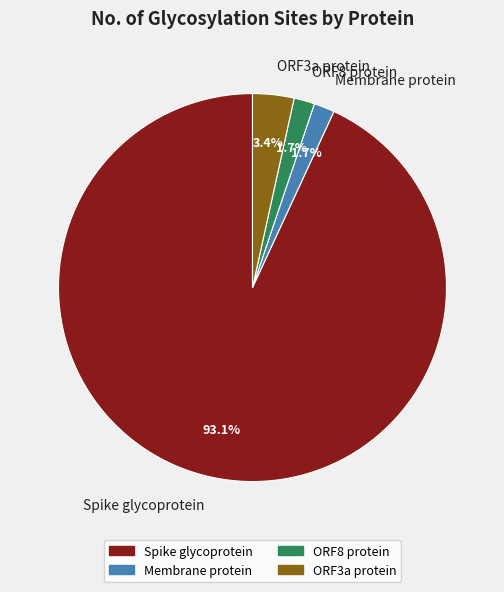

Is Membrane protein the majority of the pie?

No